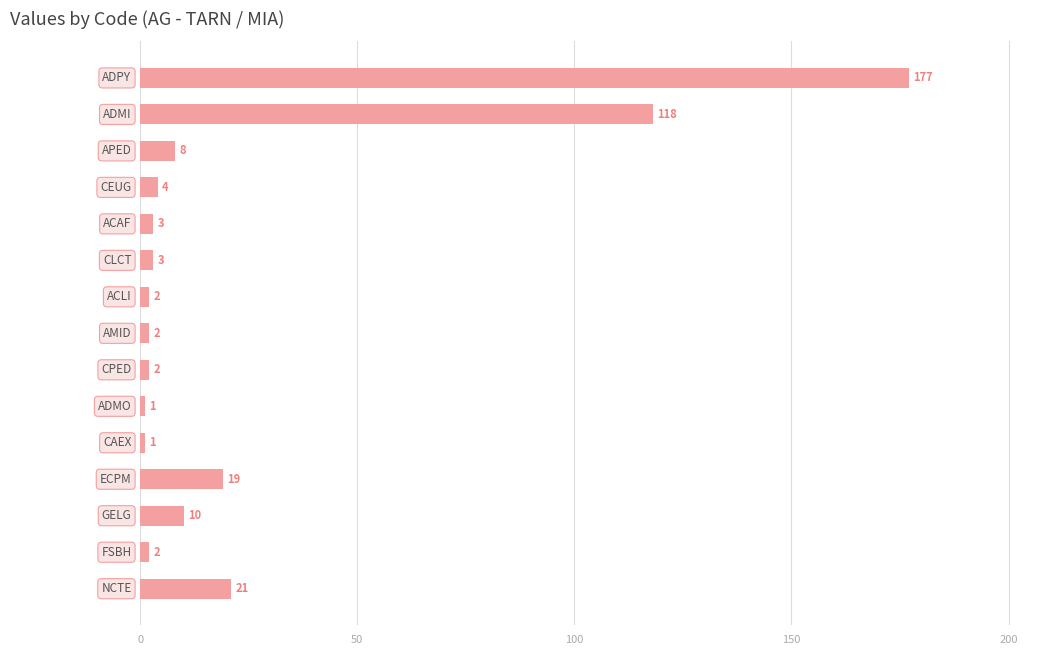

What is the greatest value displayed?

177